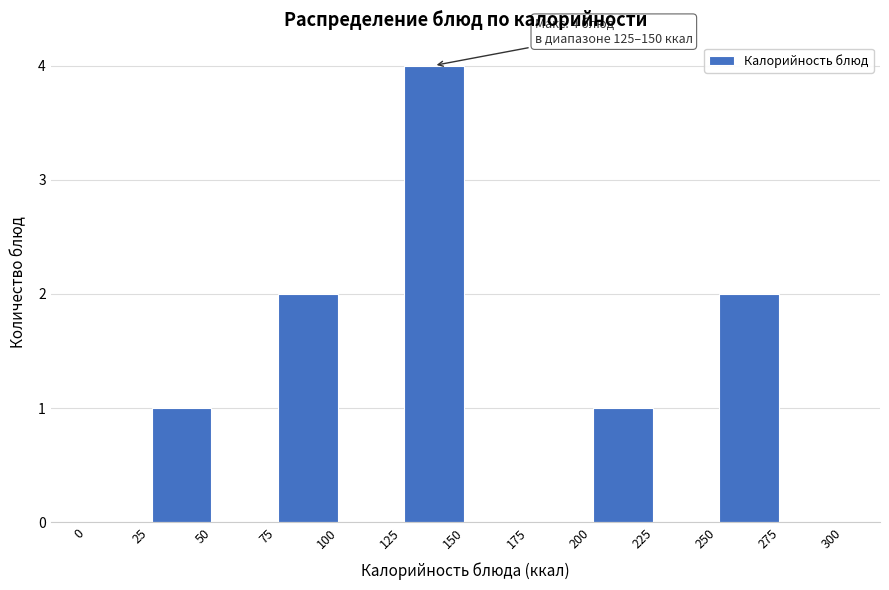

Which range on the x-axis has the tallest bar?

125 to 150